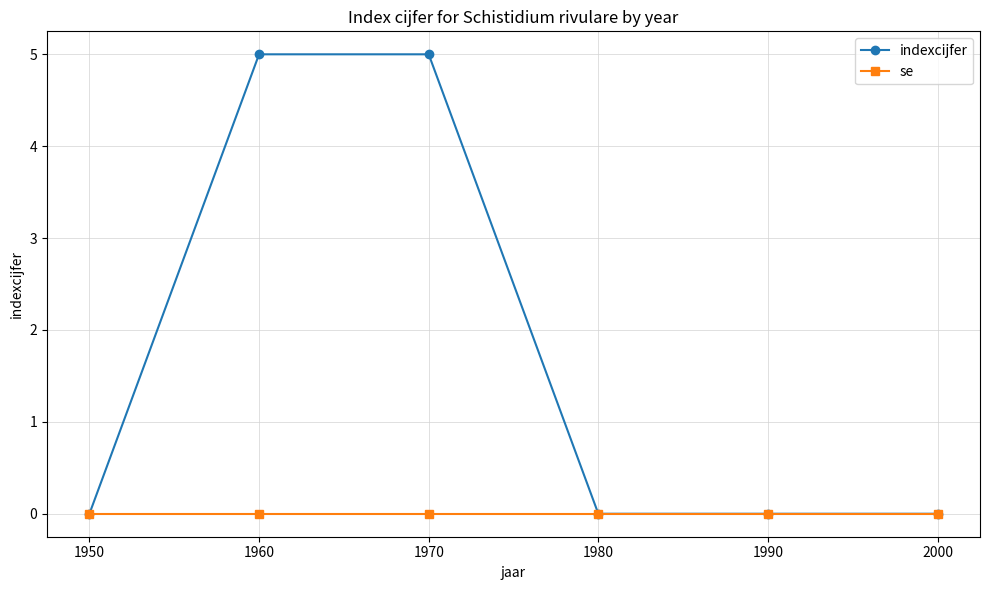

Which series has the largest range (max minus min)?

indexcijfer